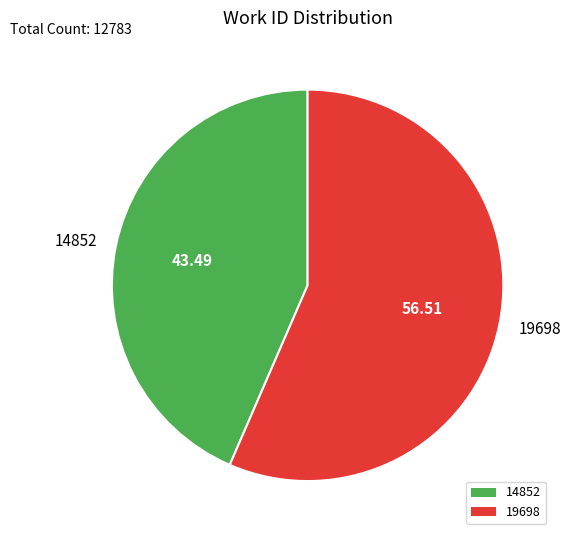

Is the sum of 19698 and 14852 greater than half?

Yes